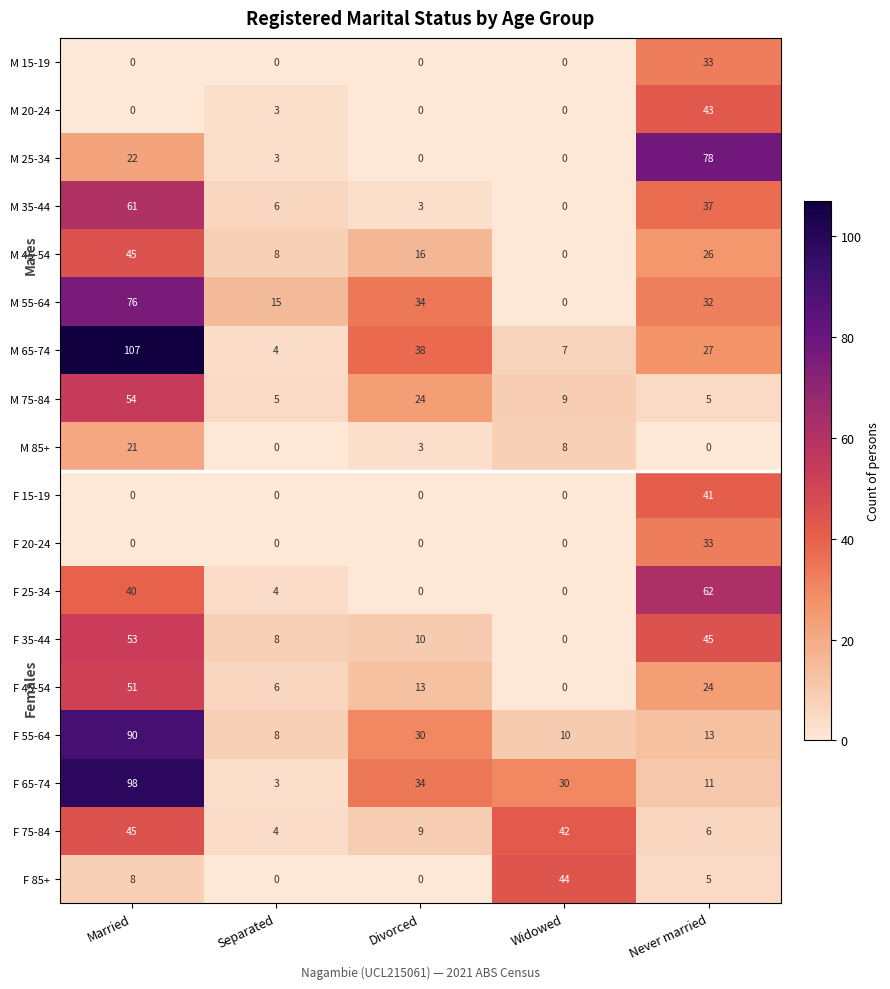

Between Married and Divorced, which series saw the biggest shift?

M 65-74